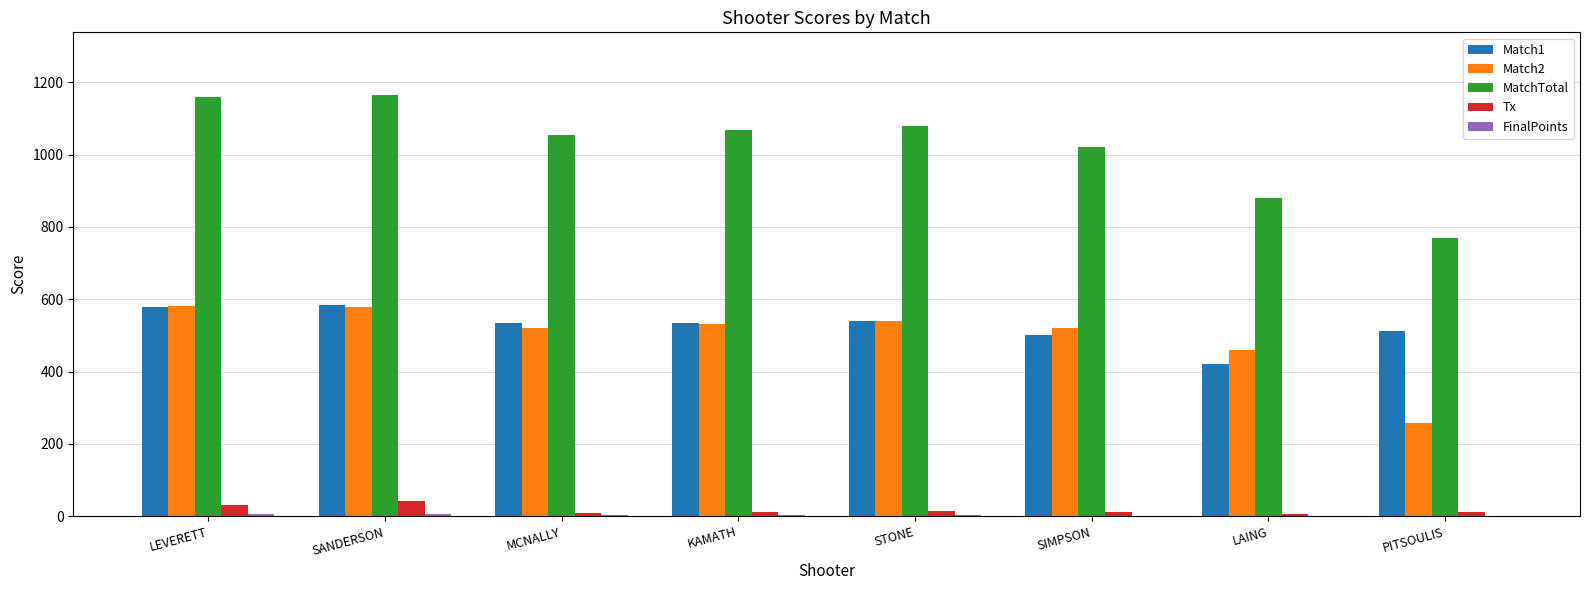

Which series has the largest total across all categories?

MatchTotal